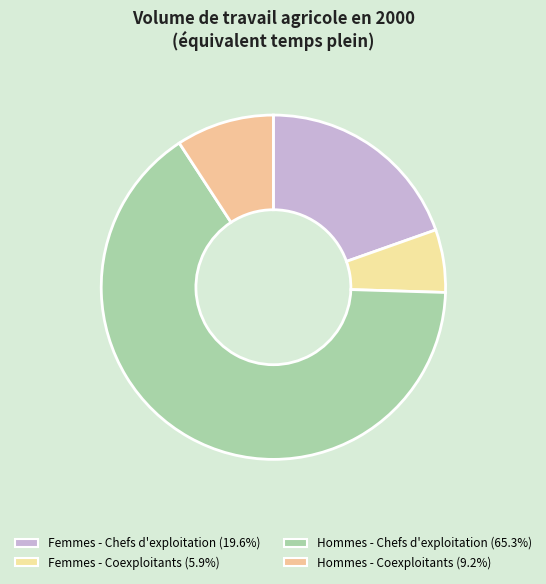

How many segments does this pie chart have?

4